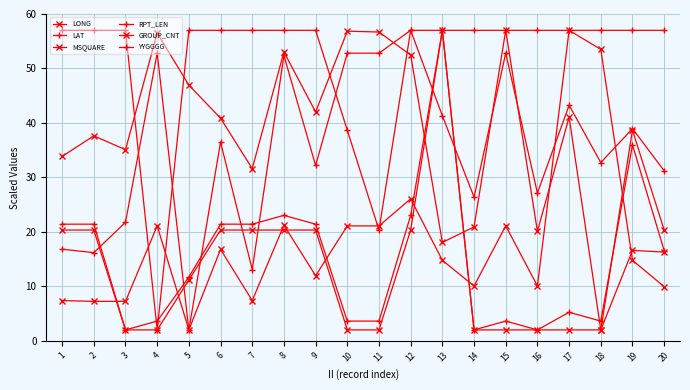

Does the chart have visible grid lines?

Yes